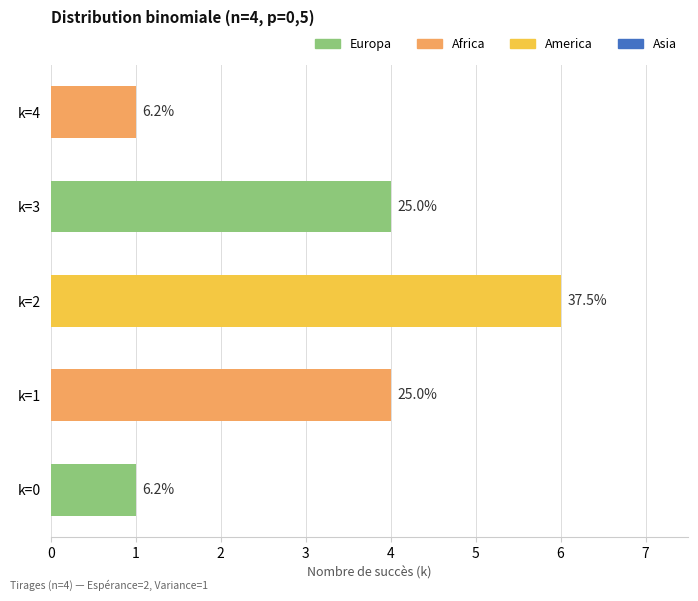

How many bars are there in total?

5